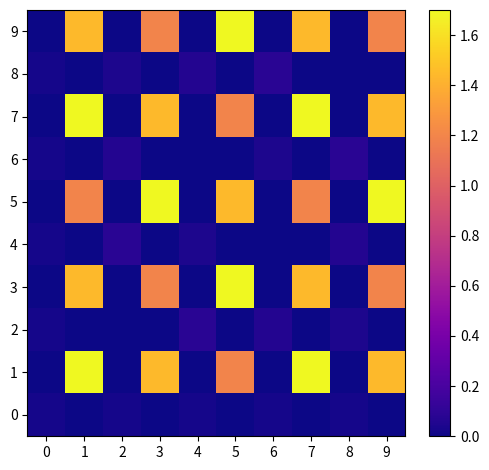

Reading left to right, list all the values displayed in this chart.

0: 0=0.0	1=0.0	2=0.0	3=0.0	4=0.0	5=0.0	6=0.0	7=0.0	8=0.0	9=0.0
1: 0=0.0	1=1.7	2=0.0	3=1.4	4=0.0	5=1.2	6=0.0	7=1.7	8=0.0	9=1.4
2: 0=0.0	1=0.0	2=0.0	3=0.0	4=0.1	5=0.0	6=0.1	7=0.0	8=0.0	9=0.0
3: 0=0.0	1=1.4	2=0.0	3=1.2	4=0.0	5=1.7	6=0.0	7=1.4	8=0.0	9=1.2
4: 0=0.0	1=0.0	2=0.1	3=0.0	4=0.0	5=0.0	6=0.0	7=0.0	8=0.1	9=0.0
5: 0=0.0	1=1.2	2=0.0	3=1.7	4=0.0	5=1.4	6=0.0	7=1.2	8=0.0	9=1.7
6: 0=0.0	1=0.0	2=0.1	3=0.0	4=0.0	5=0.0	6=0.0	7=0.0	8=0.1	9=0.0
7: 0=0.0	1=1.7	2=0.0	3=1.4	4=0.0	5=1.2	6=0.0	7=1.7	8=0.0	9=1.4
8: 0=0.0	1=0.0	2=0.0	3=0.0	4=0.1	5=0.0	6=0.1	7=0.0	8=0.0	9=0.0
9: 0=0.0	1=1.4	2=0.0	3=1.2	4=0.0	5=1.7	6=0.0	7=1.4	8=0.0	9=1.2